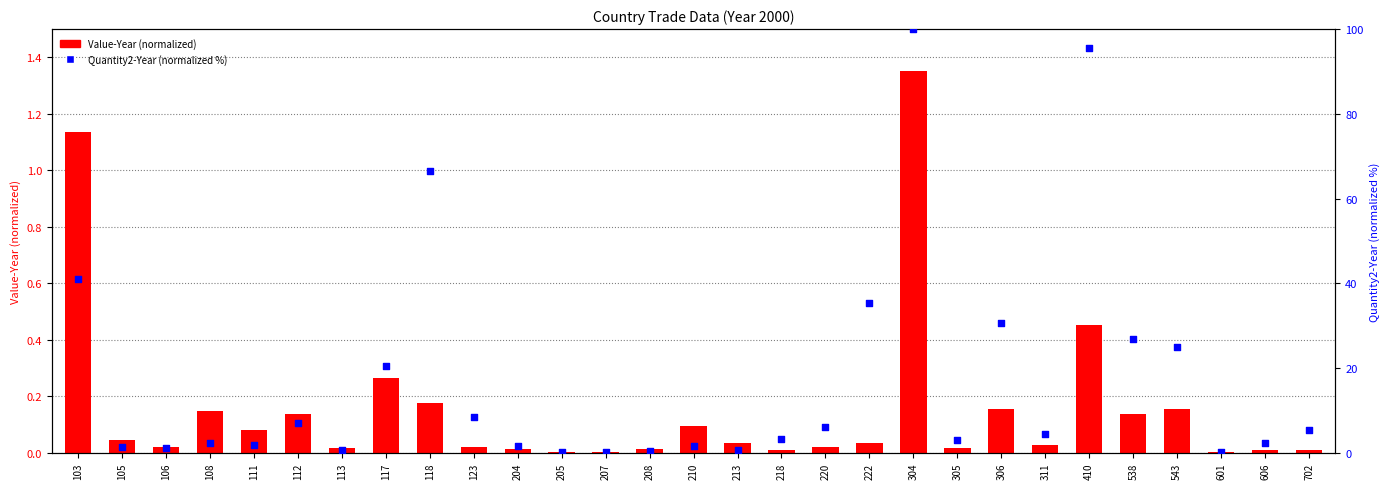

What are all the series names shown in the legend?

Value-Year (normalized), Quantity2-Year (normalized)